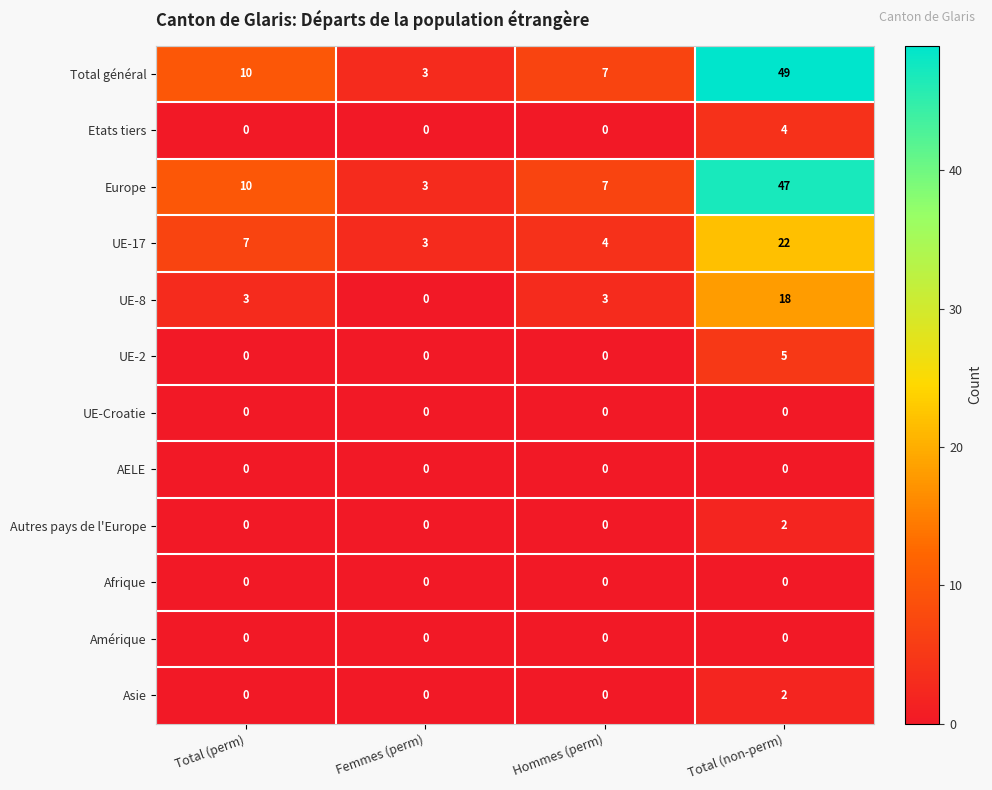

What is the sum of all UE-8 values?

24